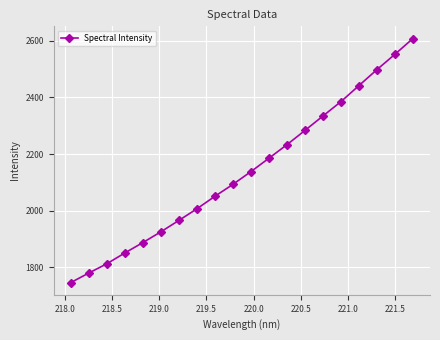

What is the greatest value displayed?

2607.0